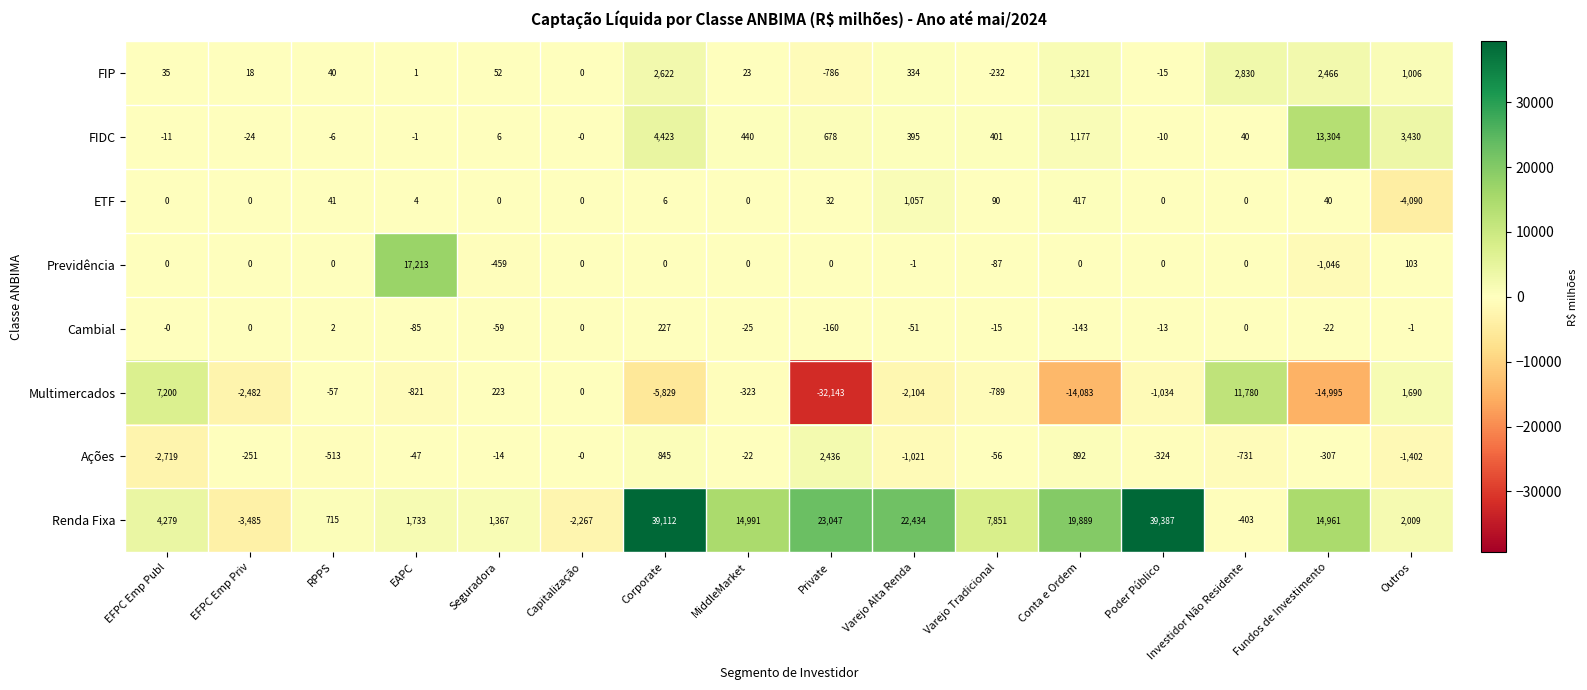

What is the total value across all series at Outros?

2745